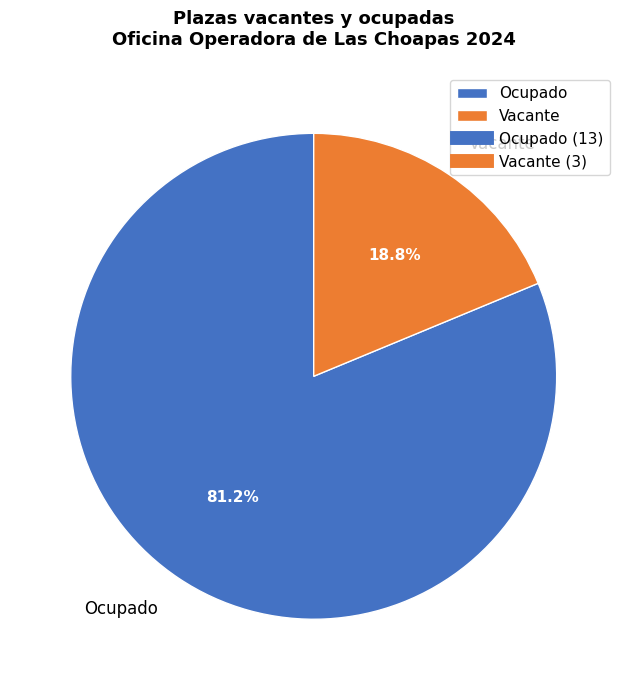

To the nearest percent, what is the average slice percentage?

50%